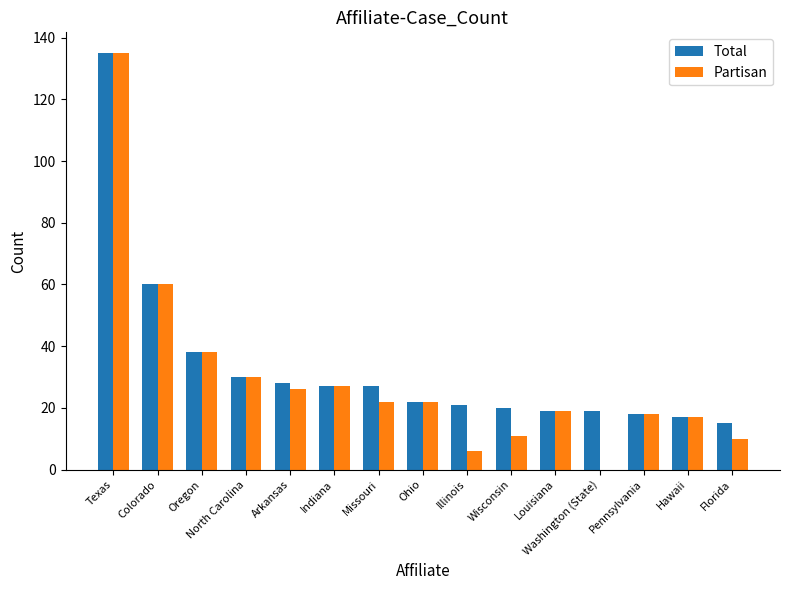

Between North Carolina and Arkansas, which series saw the biggest shift?

Partisan